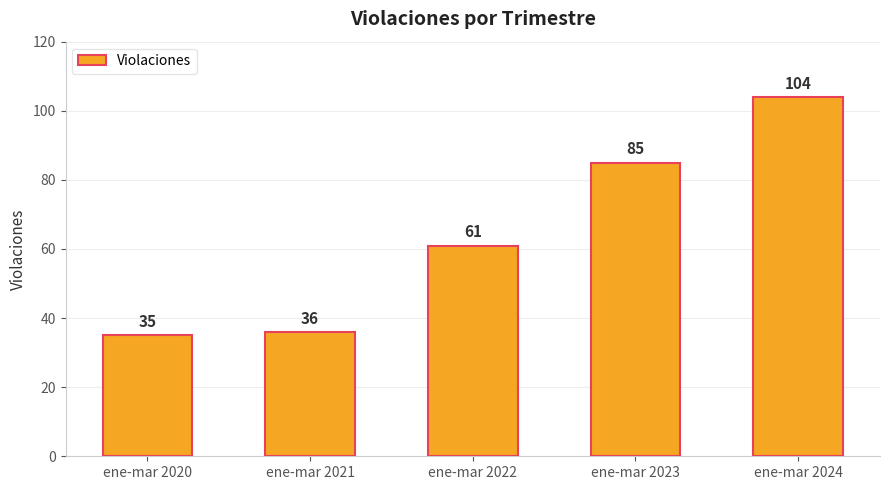

Reading left to right, extract all data points from this chart.

ene-mar 2020=35	ene-mar 2021=36	ene-mar 2022=61	ene-mar 2023=85	ene-mar 2024=104